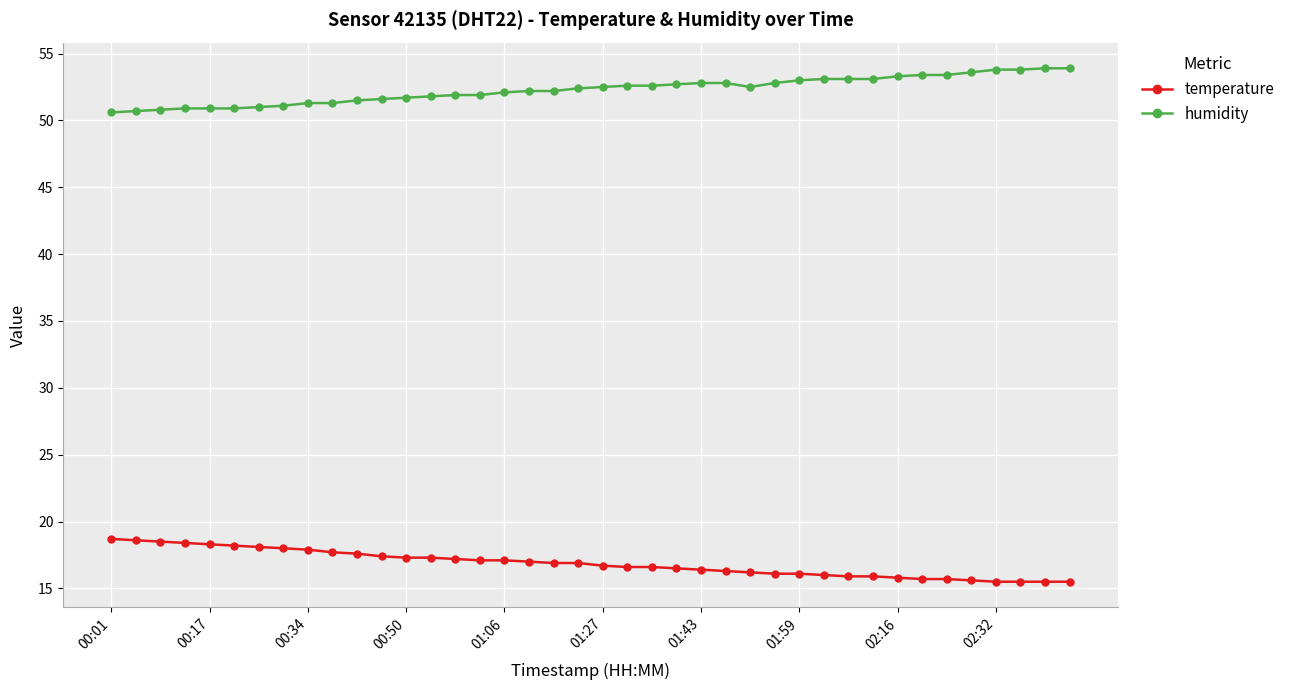

What is the maximum value shown in the chart?

53.9